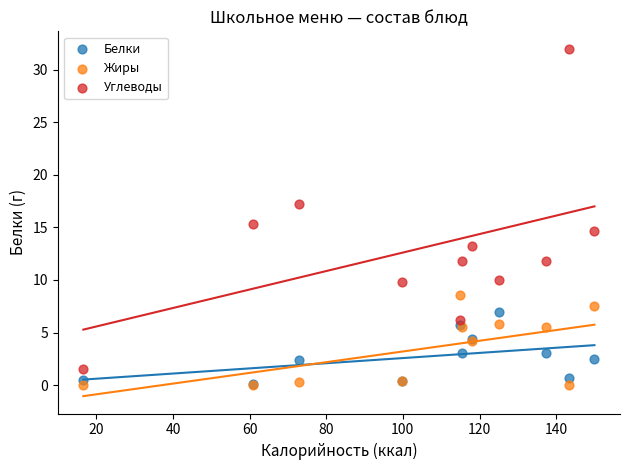

Across all series, what Y value is closest to 16?

15.3